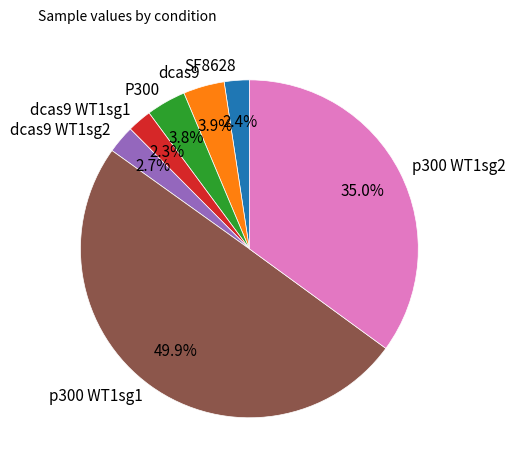

Does P300 account for over 50% of the chart?

No